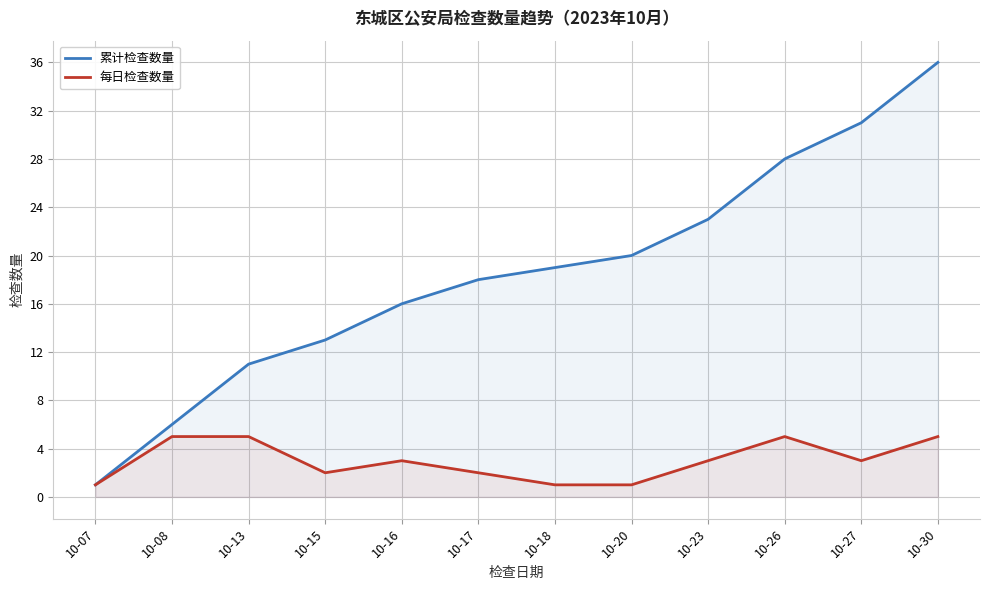

Count the number of categories in the chart.

12